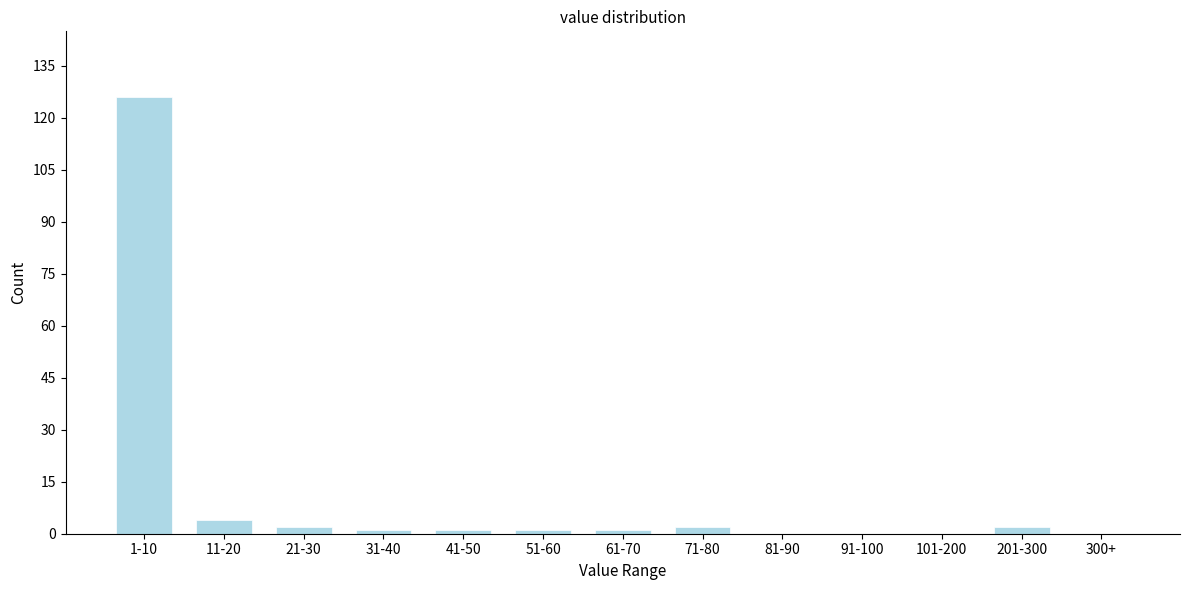

Reading left to right, list all the values displayed in this chart.

1-10=126	11-20=4	21-30=2	31-40=1	41-50=1	51-60=1	61-70=1	71-80=2	81-90=0	91-100=0	101-200=0	201-300=2	300+=0